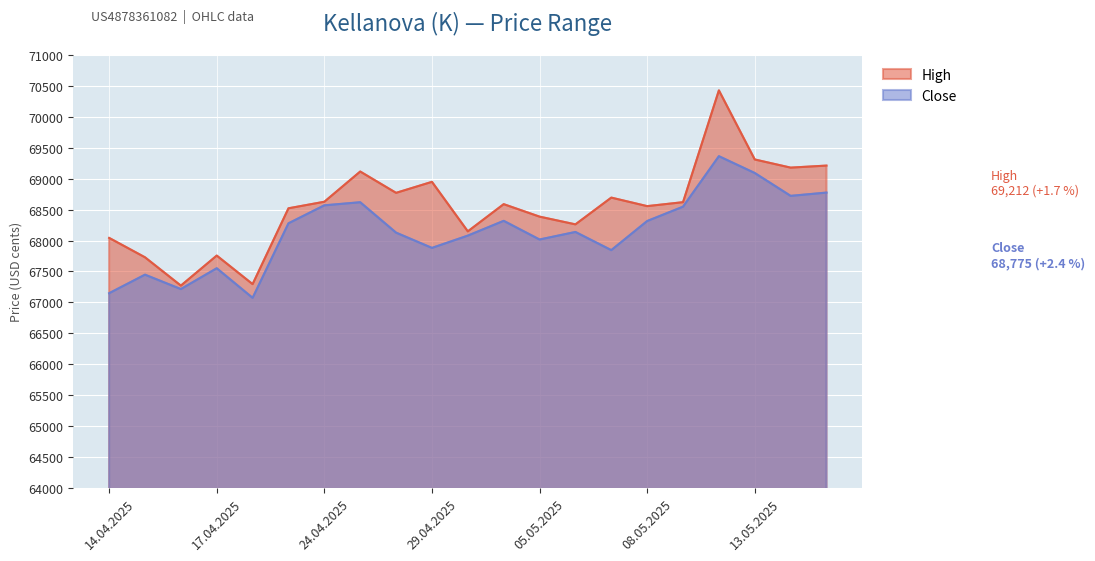

How many data points in High are above 68588?

10